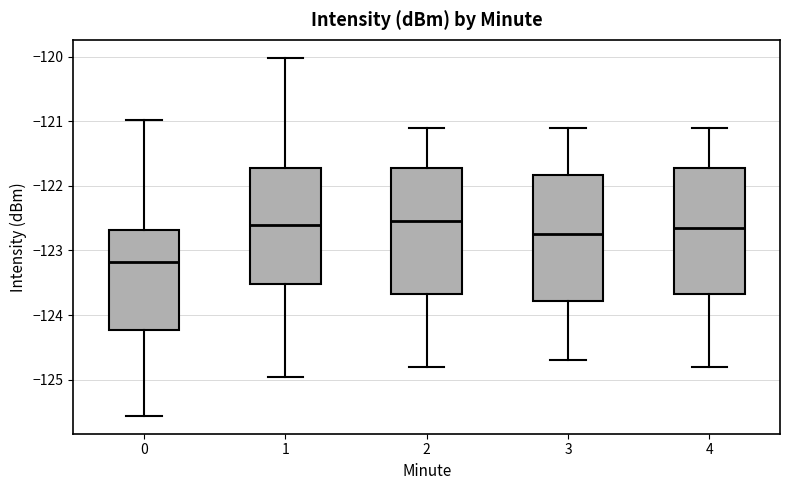

Reading left to right, read every box against the y-axis: the position of its median line, the range the box covers, and the ends of its whiskers. The values are not printed on the chart, so give them approximately, as read against the axis.

0: median -123.2, box -124.2 to -122.7, whiskers -125.6 to -121.0
1: median -122.6, box -123.5 to -121.7, whiskers -125.0 to -120.0
2: median -122.5, box -123.7 to -121.7, whiskers -124.8 to -121.1
3: median -122.7, box -123.8 to -121.8, whiskers -124.7 to -121.1
4: median -122.6, box -123.7 to -121.7, whiskers -124.8 to -121.1